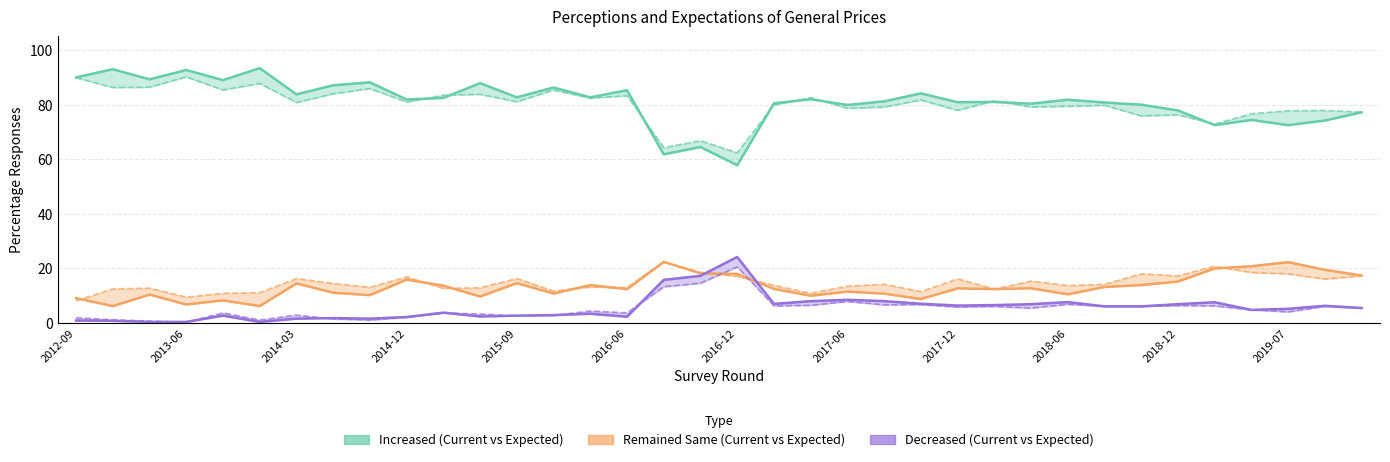

What is the difference between the maximum and minimum values in the Remained Same series?

16.2